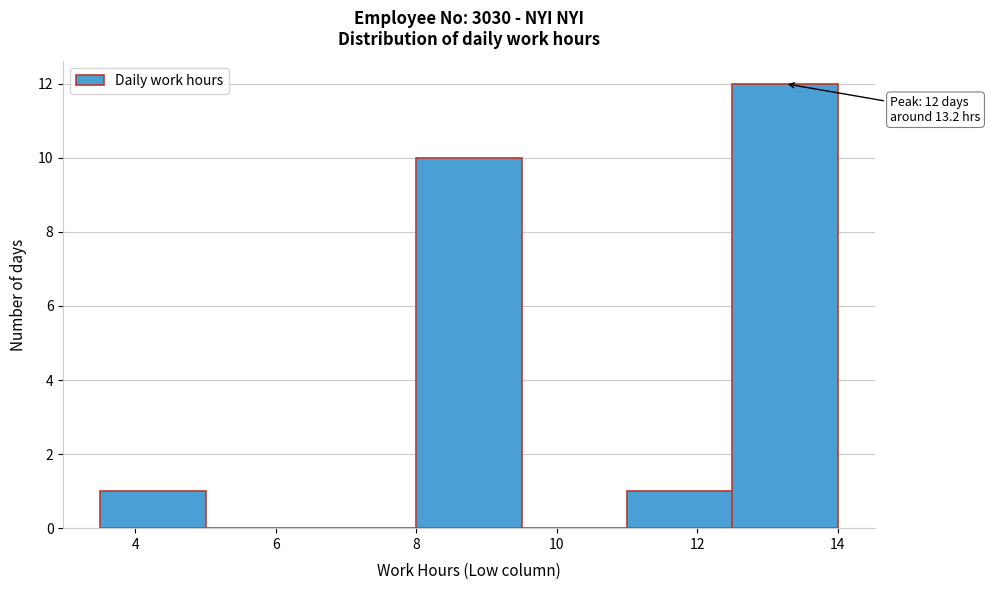

Which range on the x-axis has the tallest bar?

12.5 to 14.0